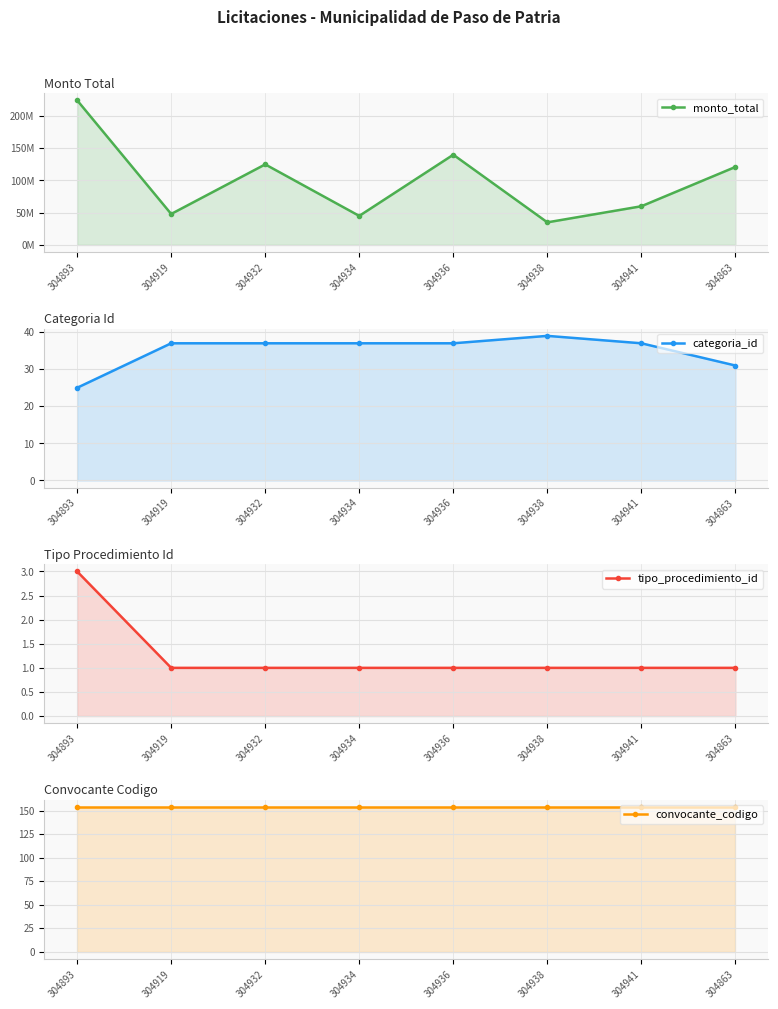

True or false: tipo_procedimiento_id and convocante_codigo cross at least once.

False